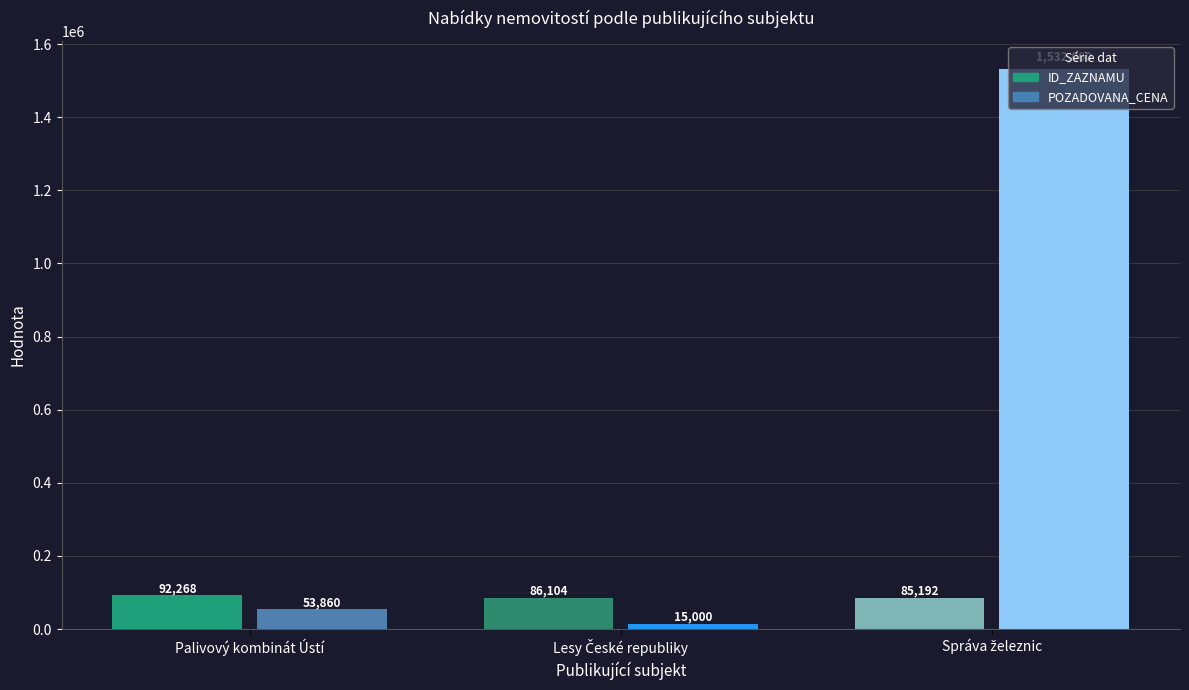

List the series in order of their overall mean, highest first.

POZADOVANA_CENA, ID_ZAZNAMU